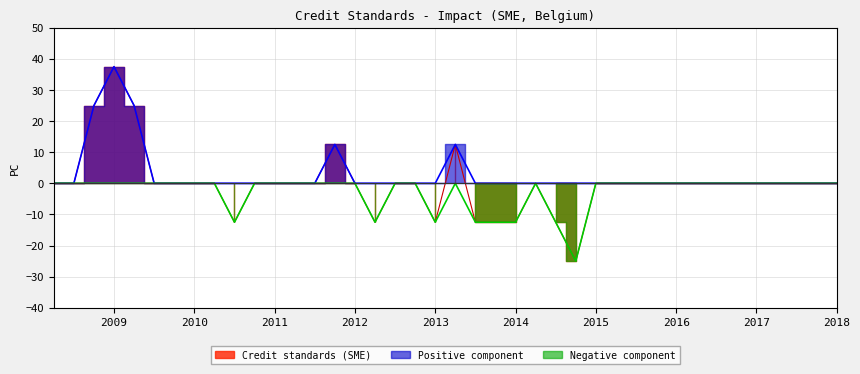

At how many categories does at least one series exceed 37?

1